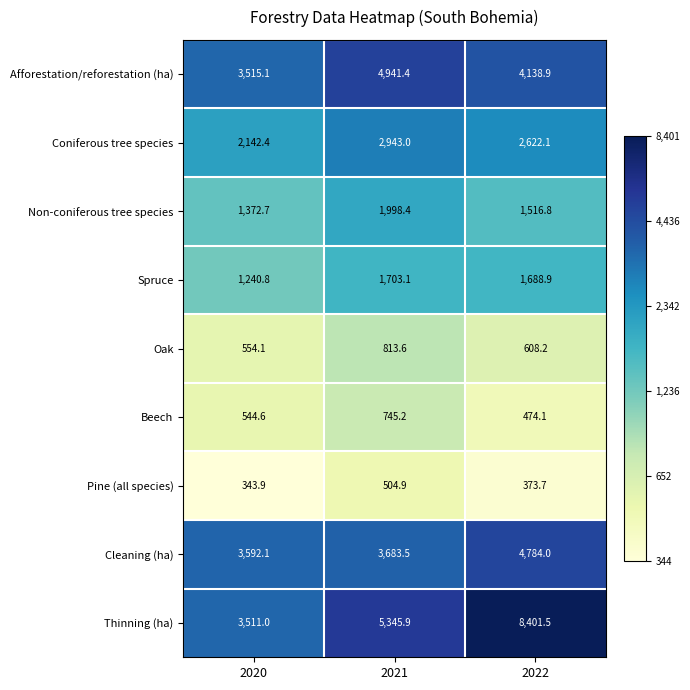

Reading left to right, list all the values displayed in this chart.

Afforestation/reforestation (ha): 3515.1	4941.4	4138.9
Coniferous tree species: 2142.4	2943.0	2622.1
Non-coniferous tree species: 1372.7	1998.4	1516.8
Spruce: 1240.8	1703.1	1688.9
Oak: 554.1	813.6	608.2
Beech: 544.6	745.2	474.1
Pine (all species): 343.9	504.9	373.7
Cleaning (ha): 3592.1	3683.5	4784.0
Thinning (ha): 3511.0	5345.9	8401.5